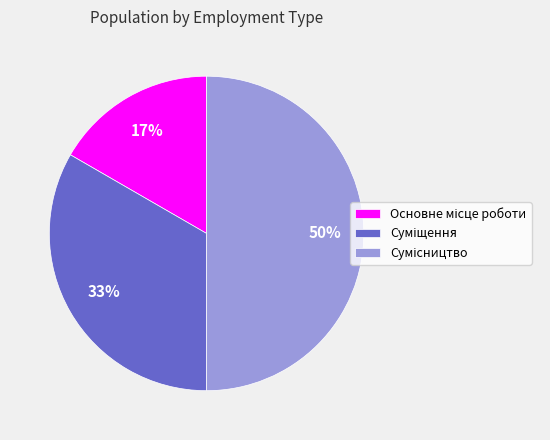

To the nearest percent, what is the difference between the largest and smallest slice percentages?

33%